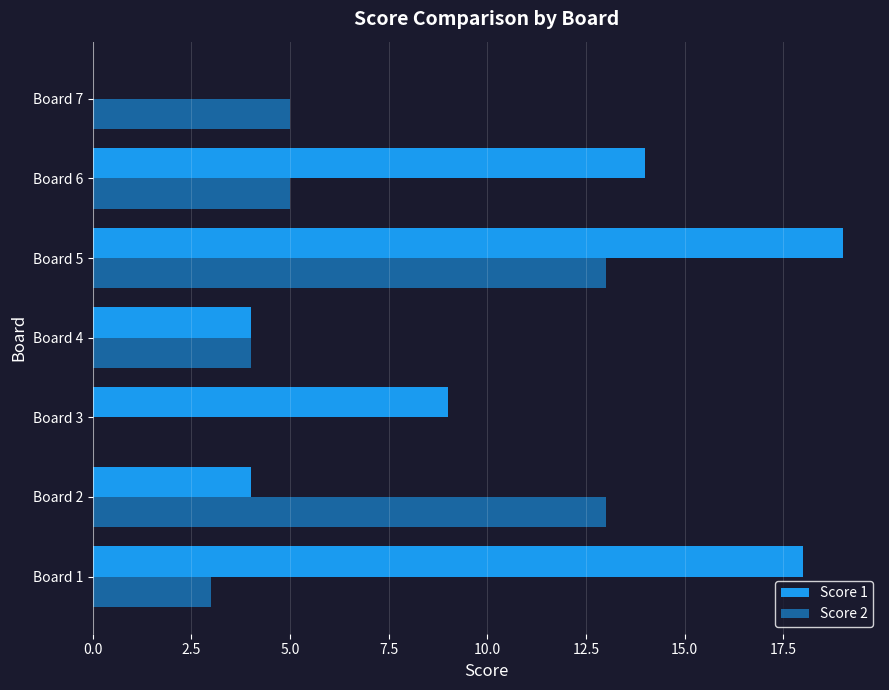

How many distinct data groups are displayed?

2